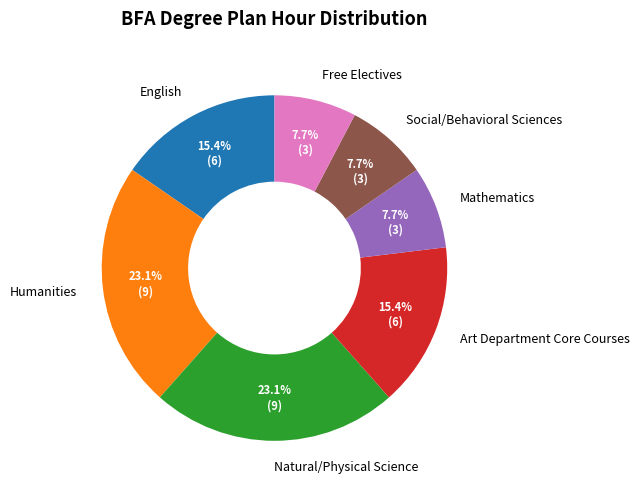

Count the number of slices in the pie.

7